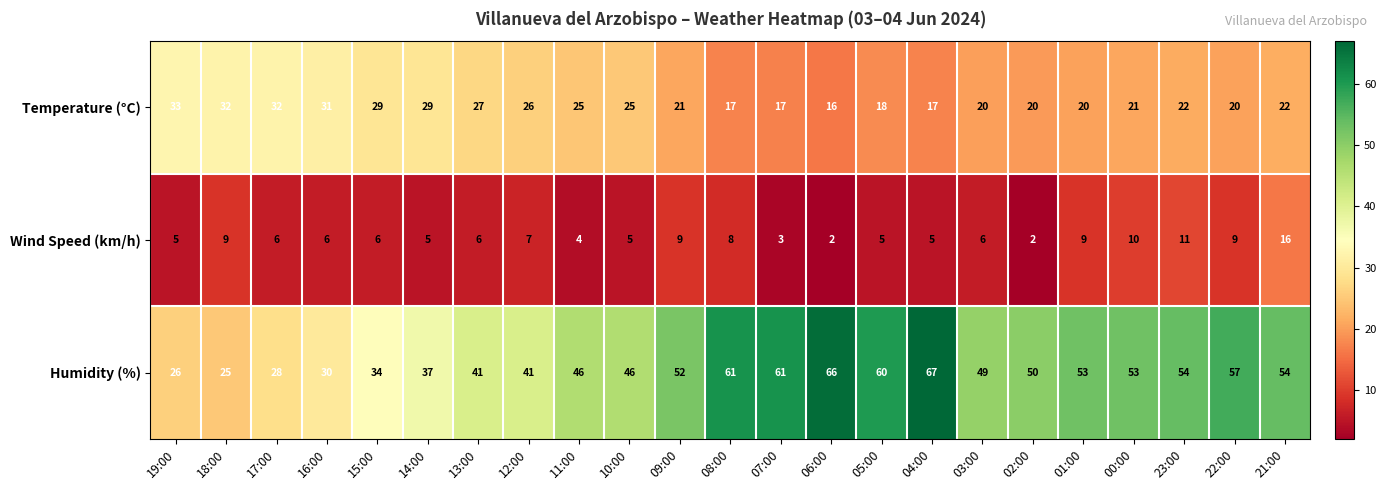

List the series in order of their peak value, lowest first.

Wind Speed (km/h), Temperature (°C), Humidity (%)